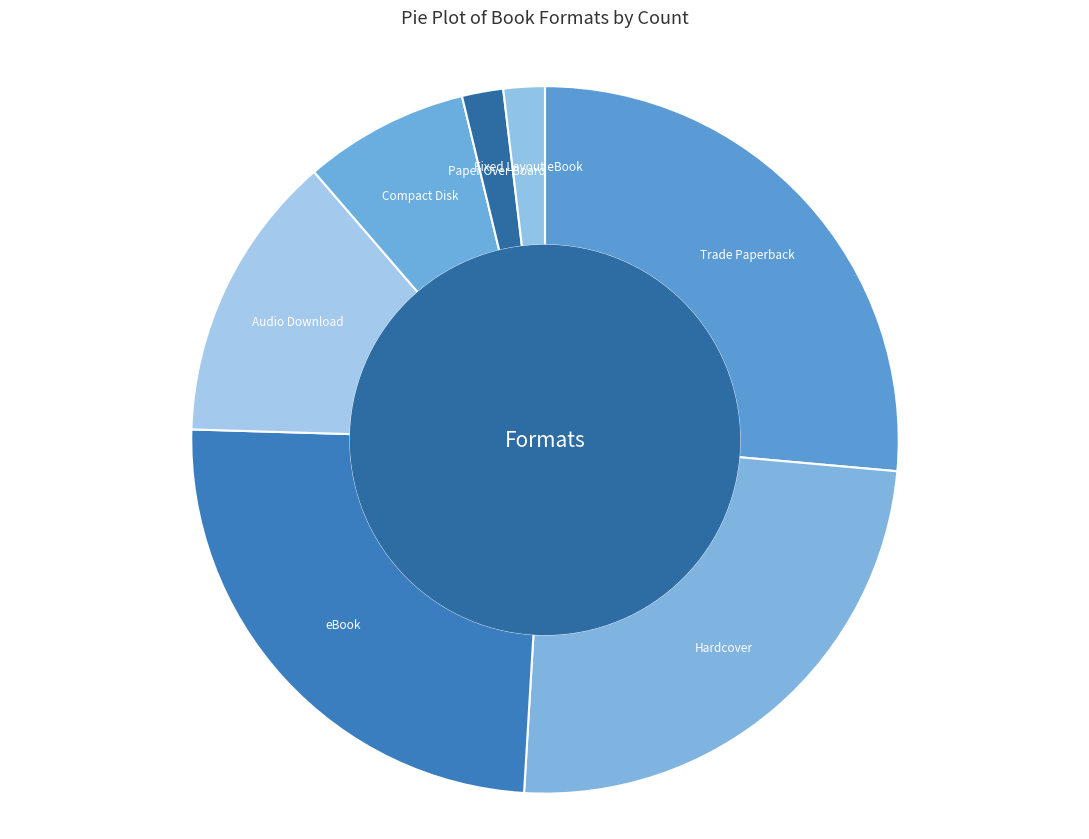

How many segments does this pie chart have?

7